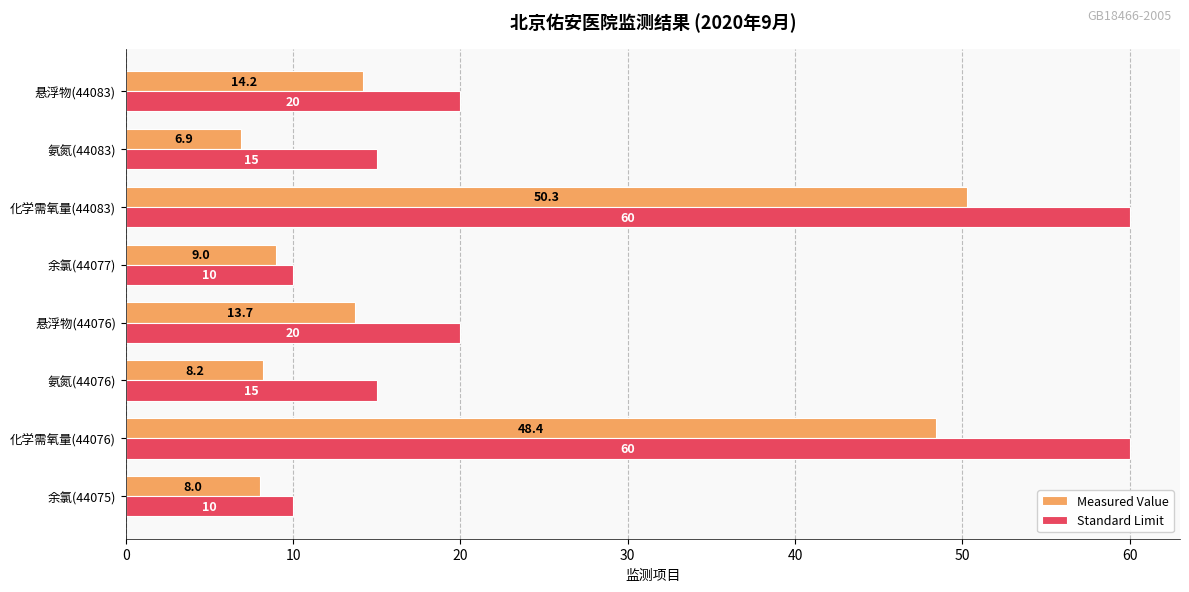

Which series changed the most between 余氯(44075) and 氨氮(44076)?

Standard Limit